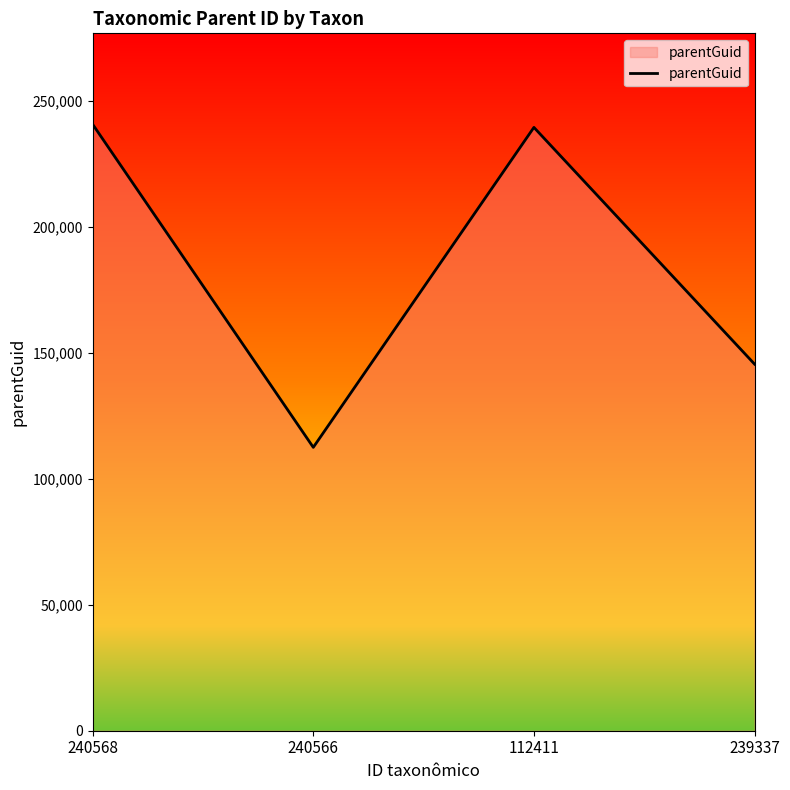

What is the change in value from 112411 to 239337?

-93910